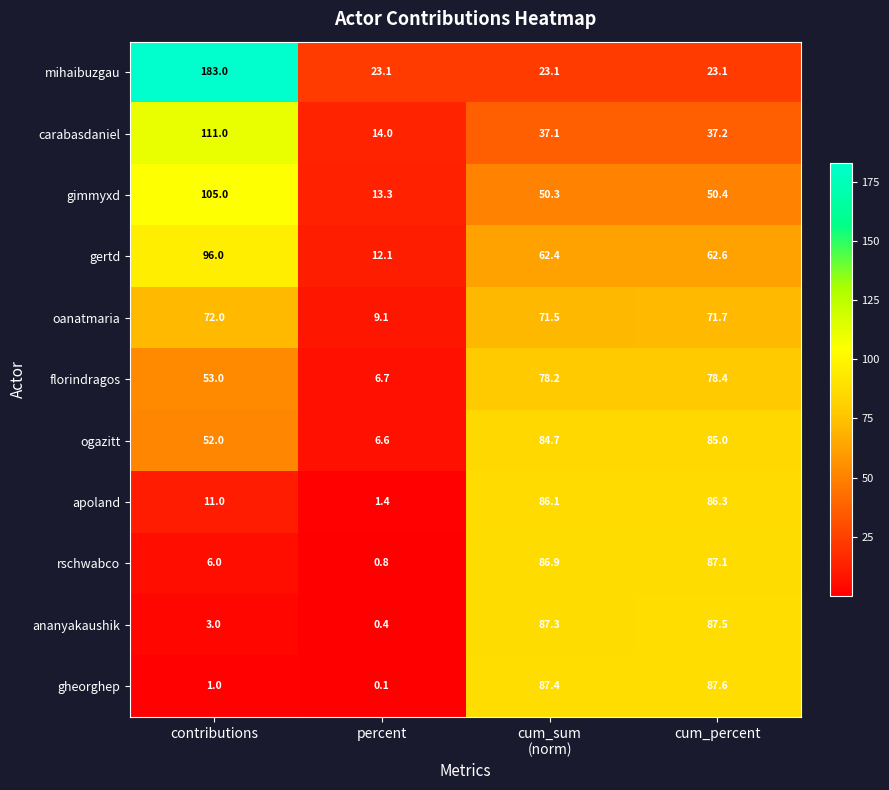

True or false: mihaibuzgau has a value of 34.3 at cum_percent.

False